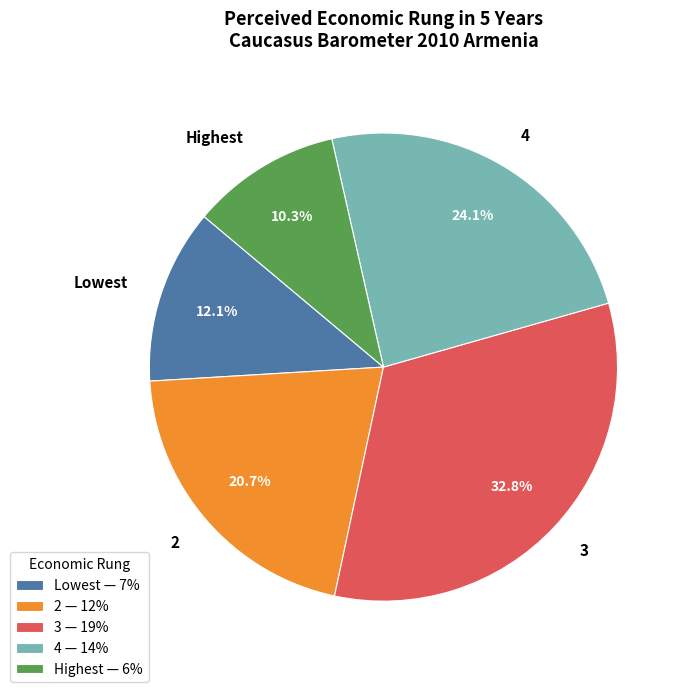

How many slices are in this pie chart?

5